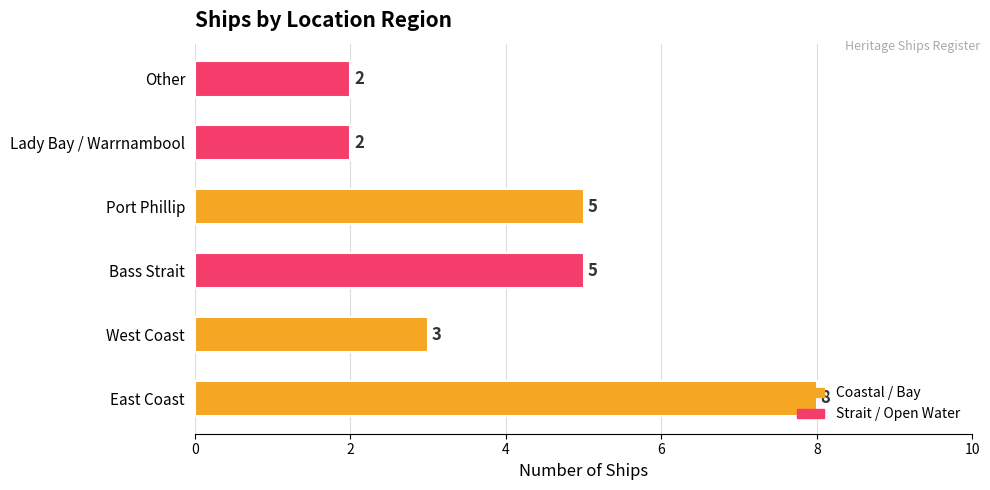

The chart shows a value of 5 at Port Phillip. True or false?

True